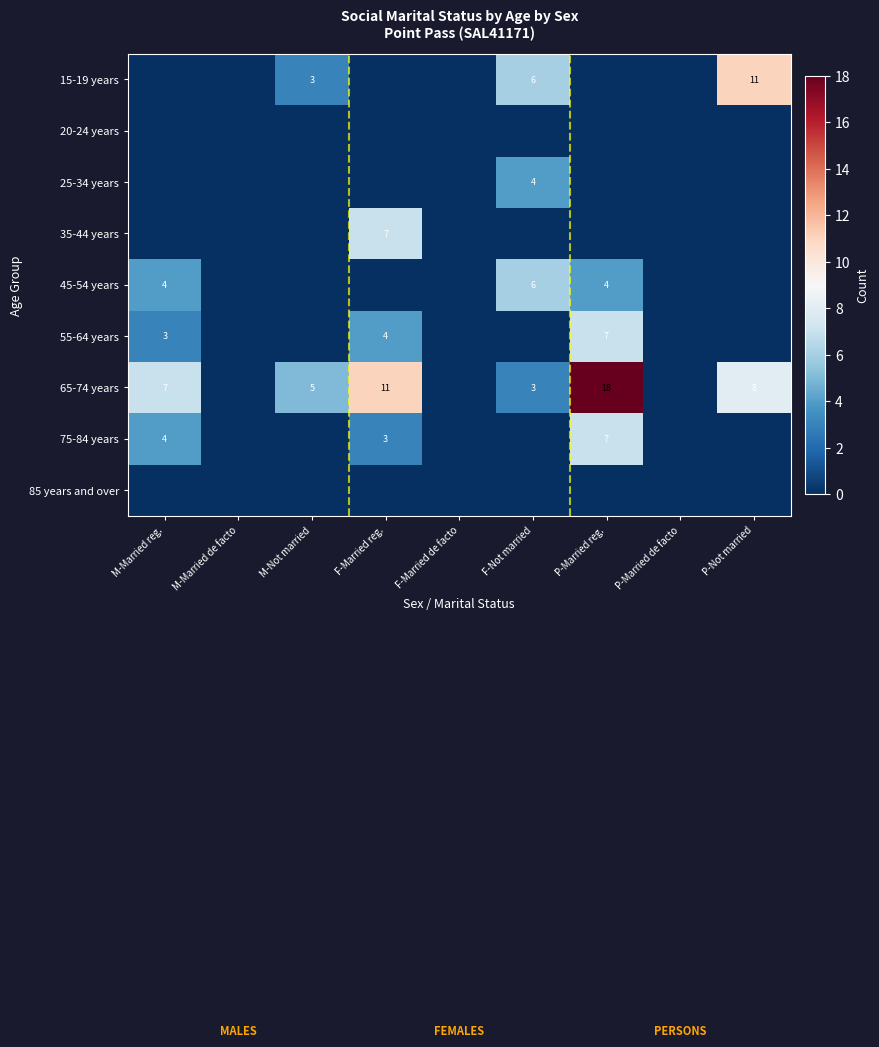

What is the difference between the second highest and second lowest values in the 65-74 years series?

11